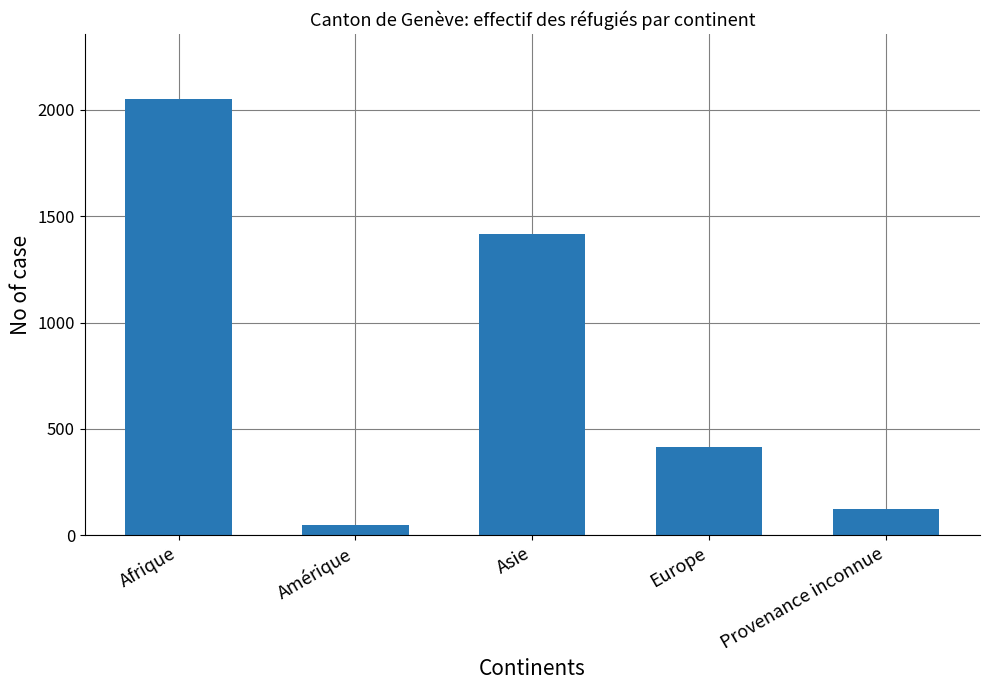

Which label corresponds to the smallest value in the chart?

Amérique